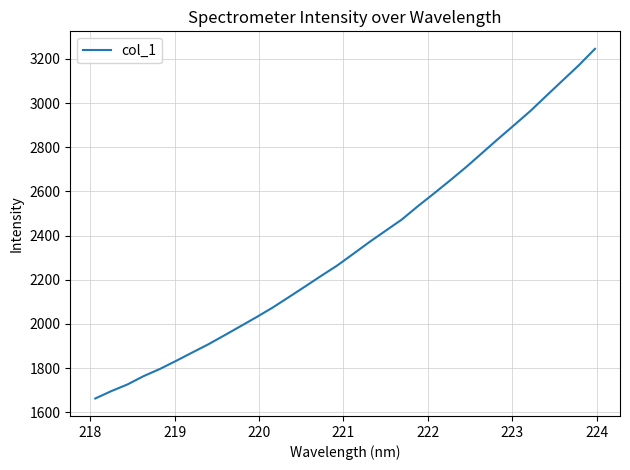

What is the minimum value shown in the chart?

1661.9